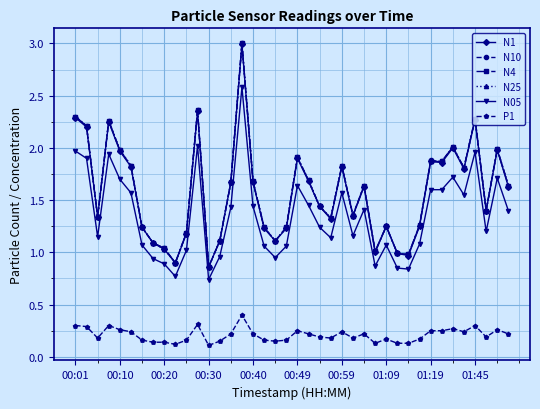

What is the value of the N4 point at the 22nd from the left?

1.7